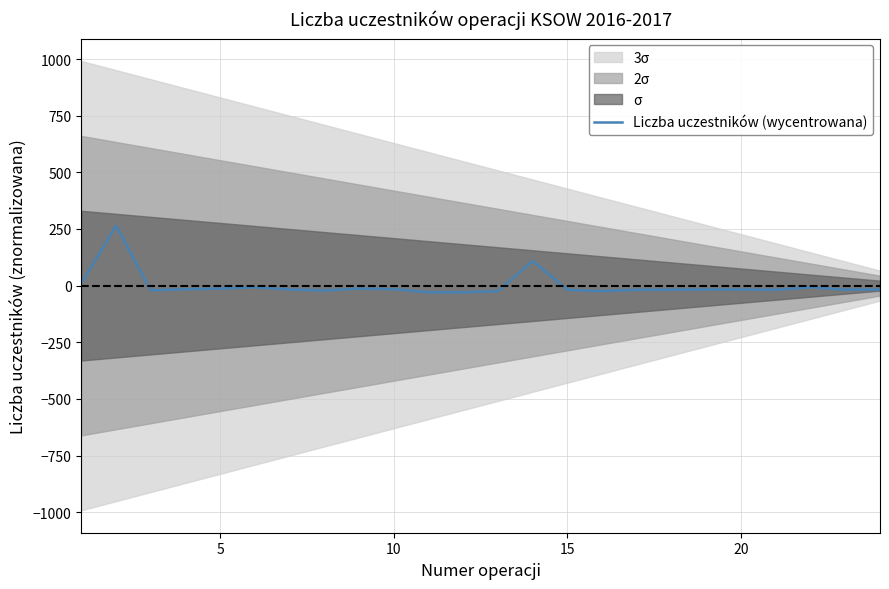

True or false: there are more than 2 points higher than both neighbors.

True